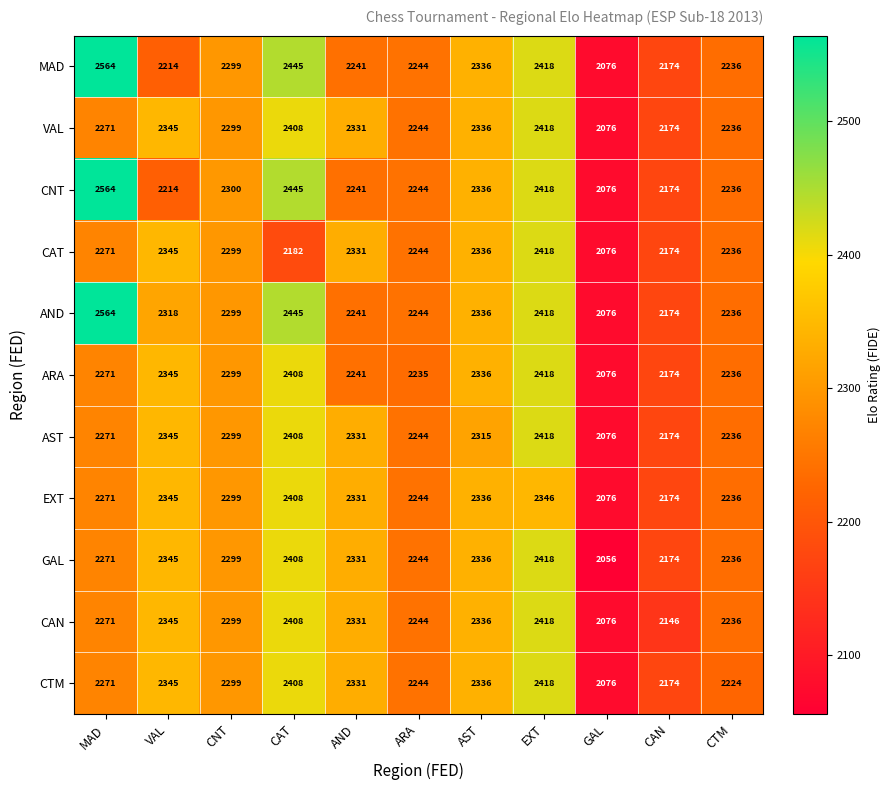

What is the maximum value for AND?

2564